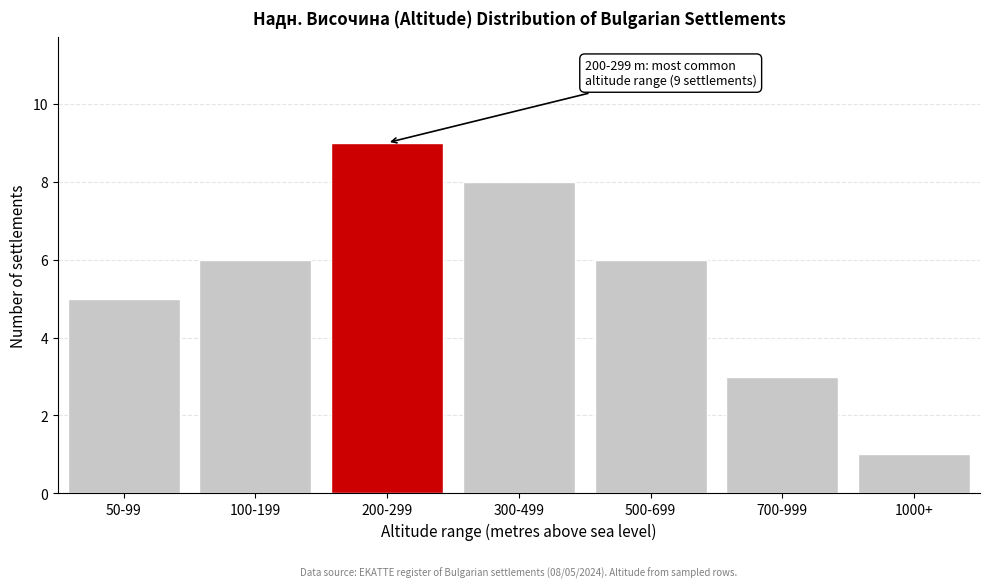

Reading left to right, what are all the values shown in this chart?

50-99=5	100-199=6	200-299=9	300-499=8	500-699=6	700-999=3	1000+=1